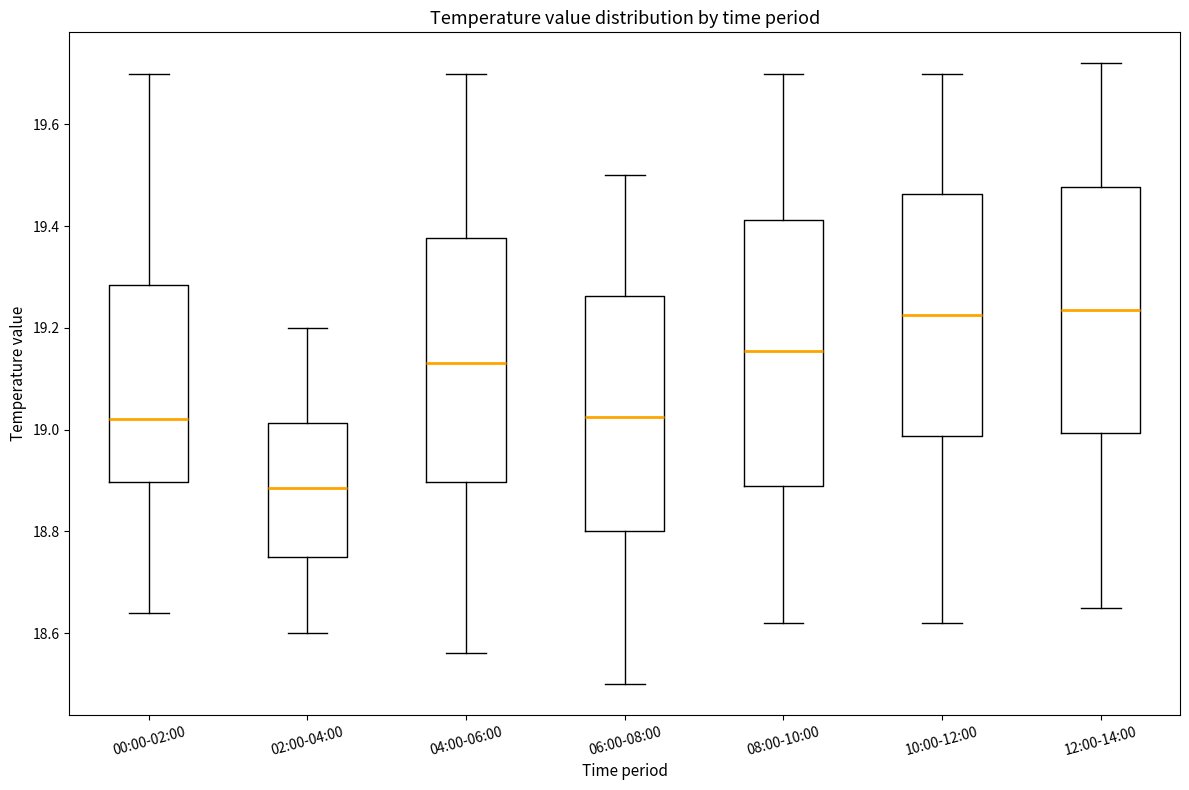

Comparing the boxes themselves (not the whiskers), which one is the tallest?

08:00-10:00